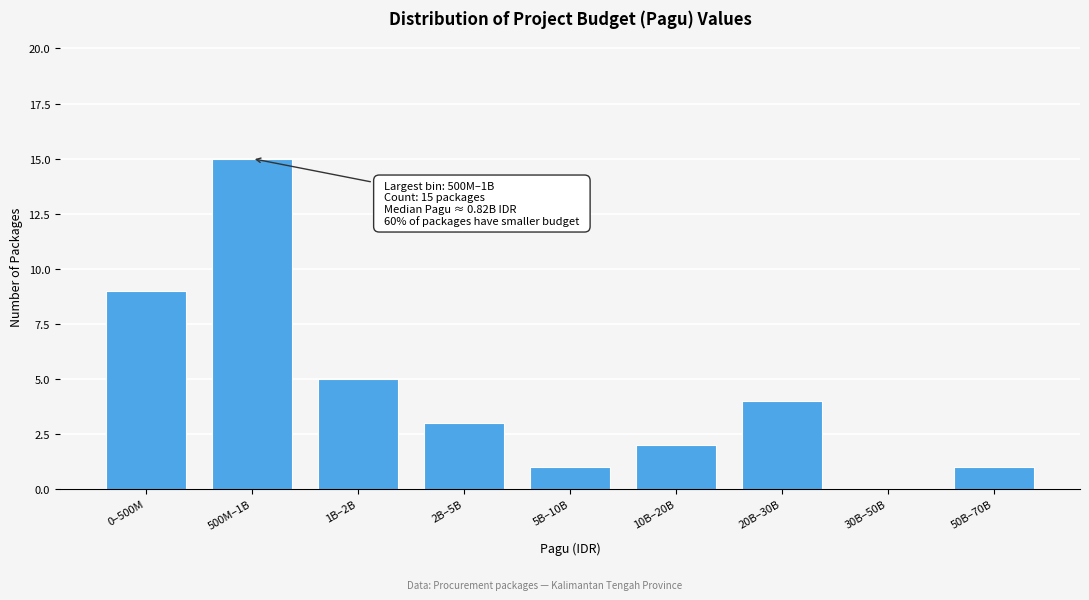

Reading left to right, what are all the values shown in this chart?

0–500M=9	500M–1B=15	1B–2B=5	2B–5B=3	5B–10B=1	10B–20B=2	20B–30B=4	30B–50B=0	50B–70B=1